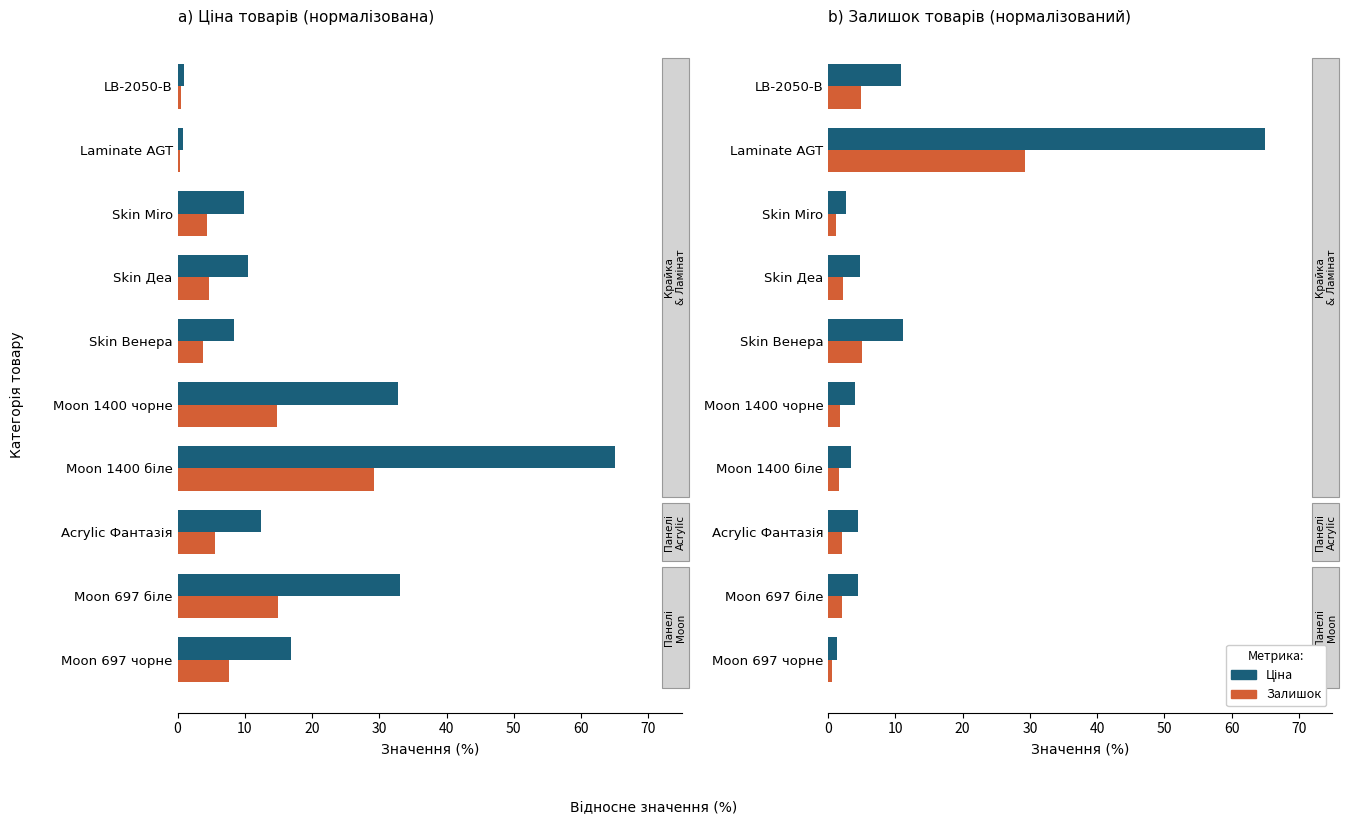

How many data points in Ціна are less than 4?

4